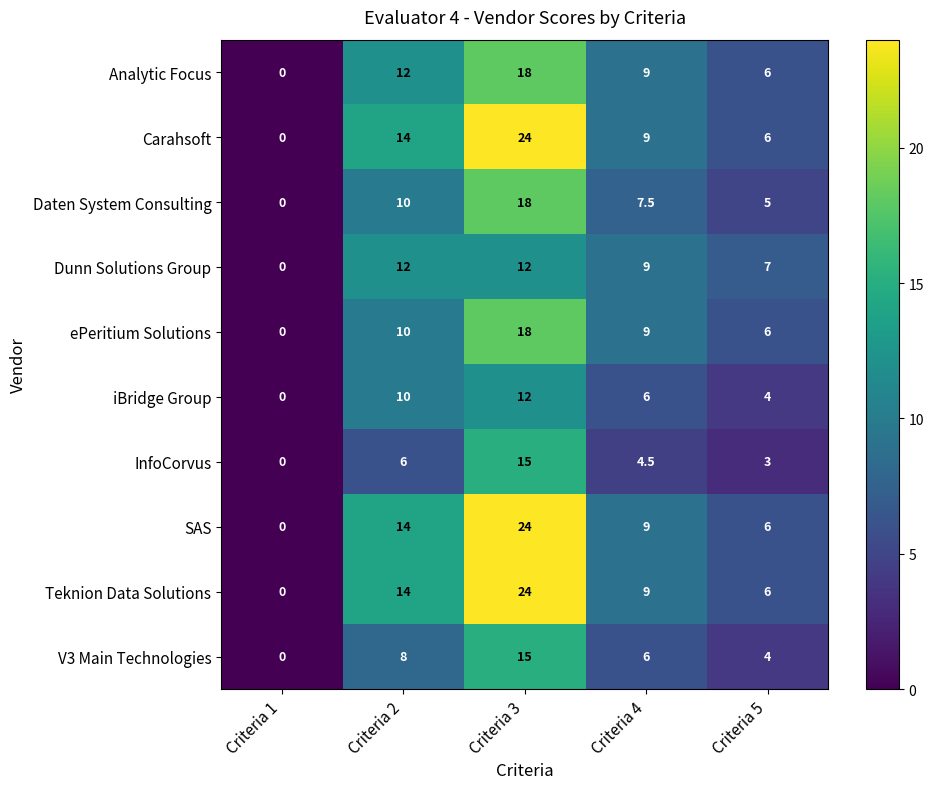

What is the sum of the SAS values at Criteria 1 and Criteria 5?

6.0